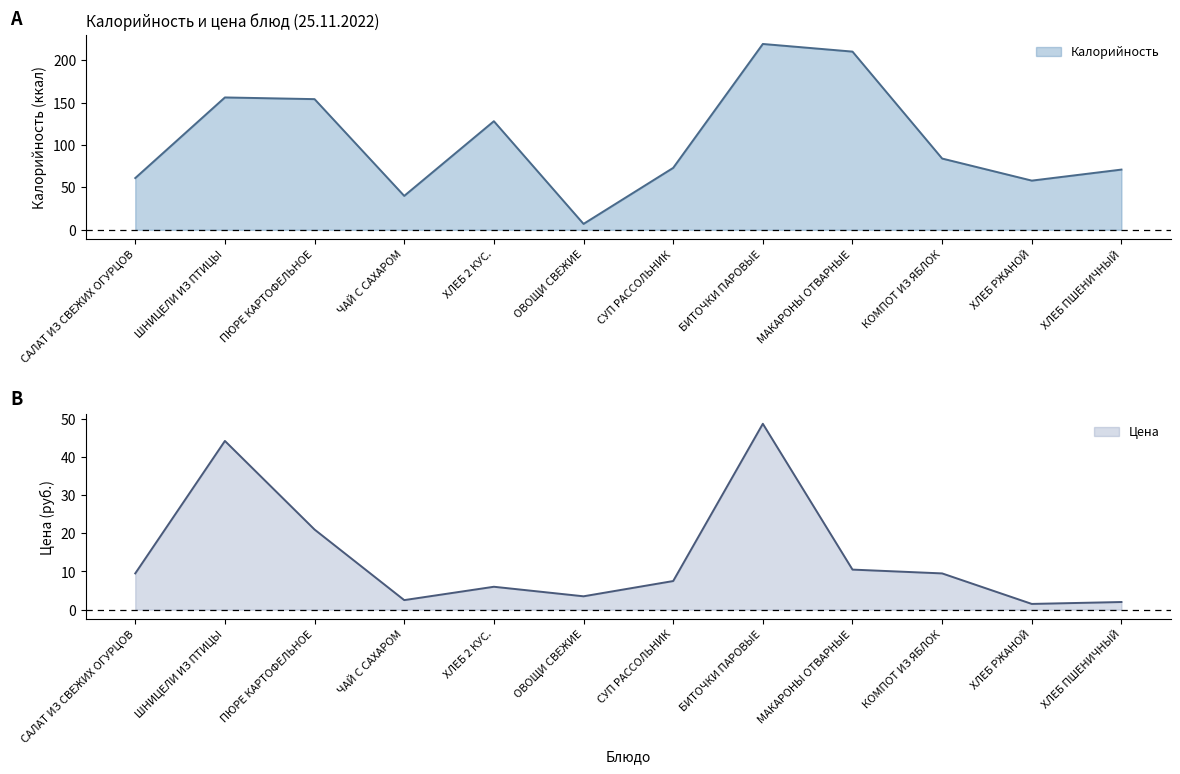

Rank the series by their average value, from lowest to highest.

Цена, Калорийность